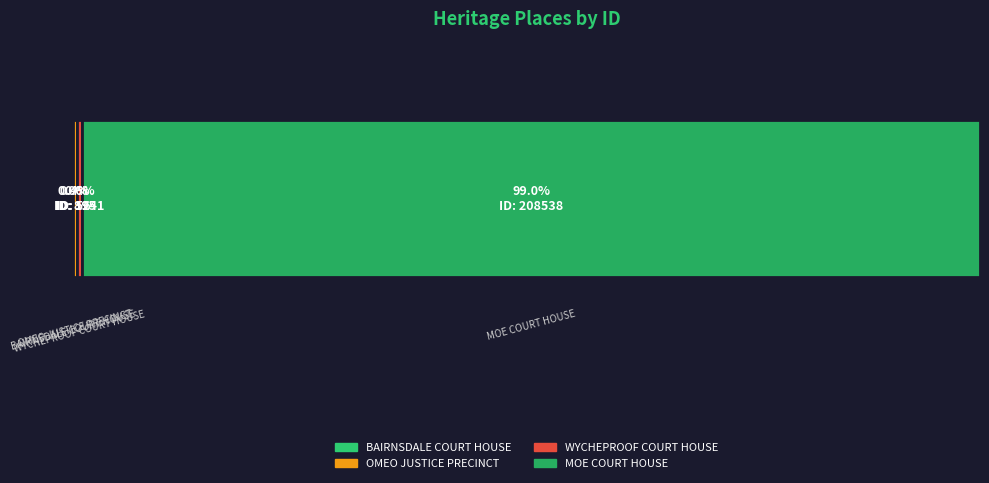

Does the chart contain stacked bars?

No